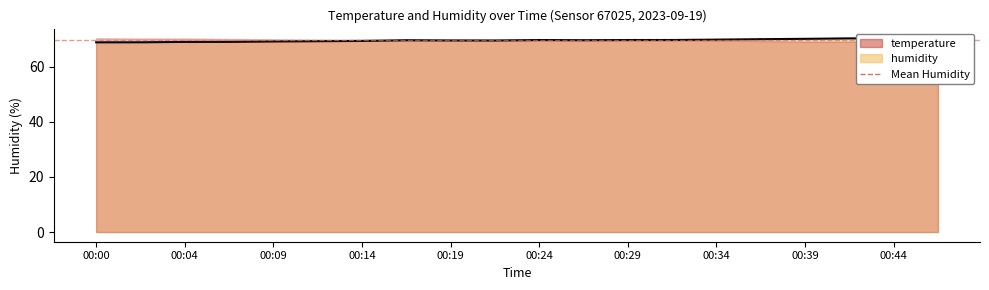

What is the difference between the maximum and minimum values?

1.5